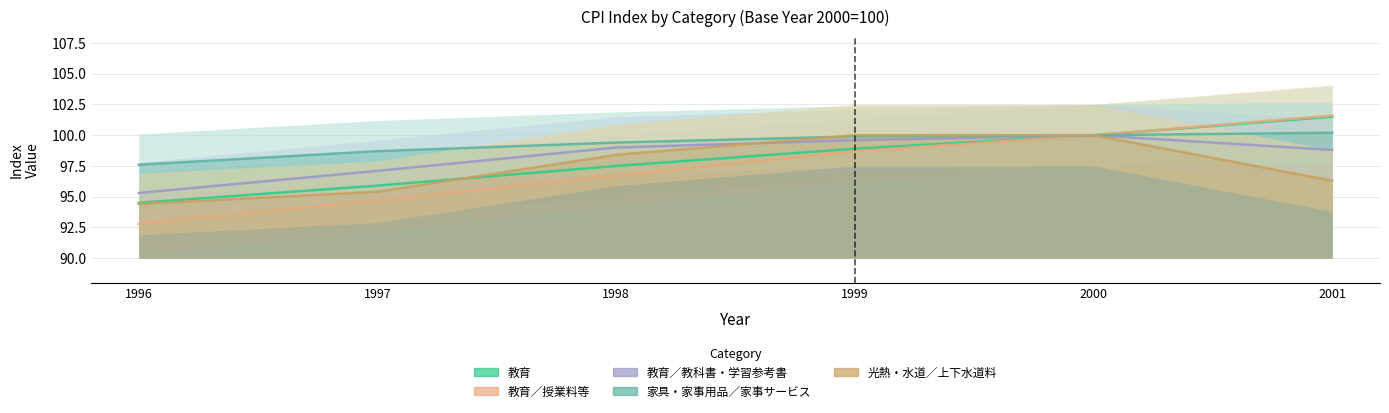

List the labels in order of 家具・家事用品／家事サービス value, largest first.

2001, 2000, 1999, 1998, 1997, 1996